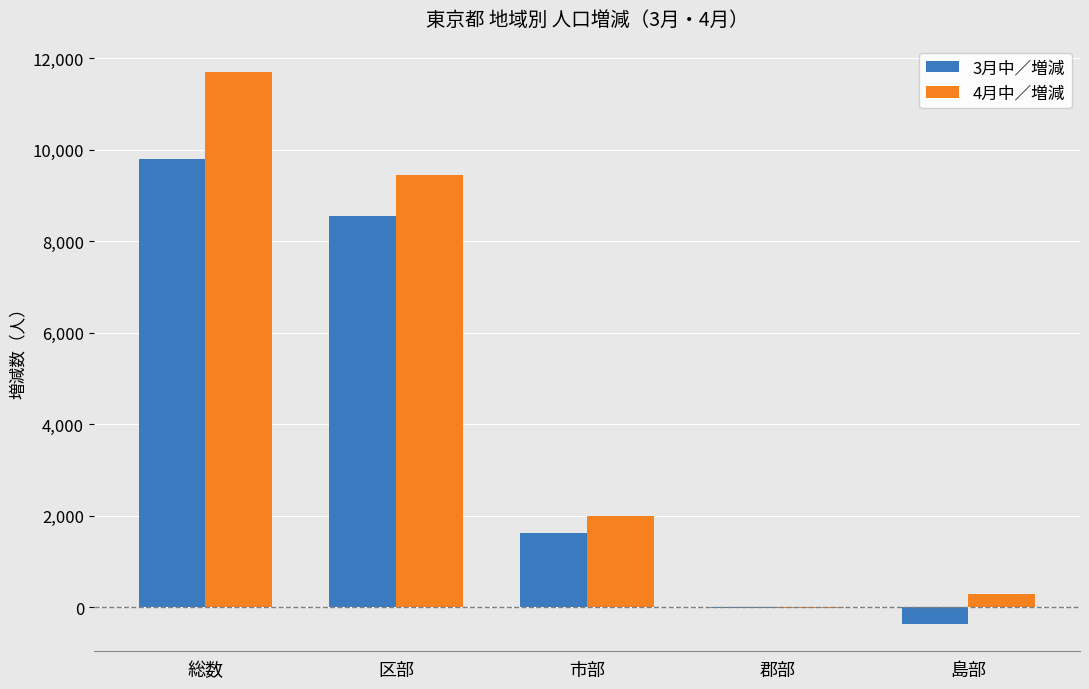

How many categories are shown in the chart?

5